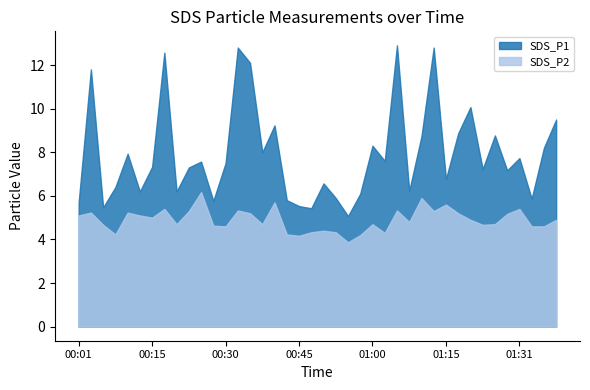

What is the value of the SDS_P1 point at the 18th from the left?

5.8